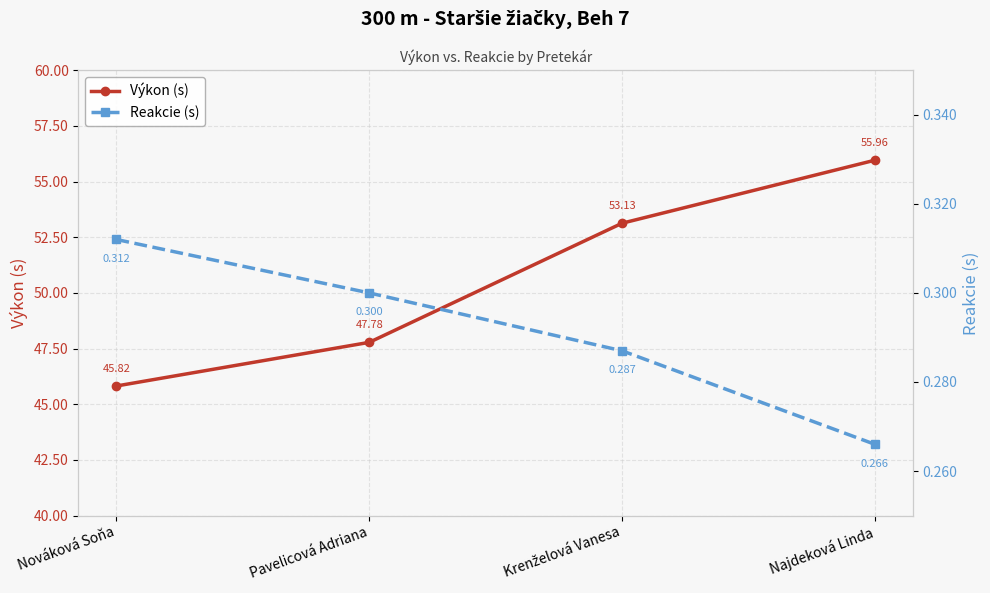

The Výkon (s) series shows 22.0 at Krenželová Vanesa. True or false?

False